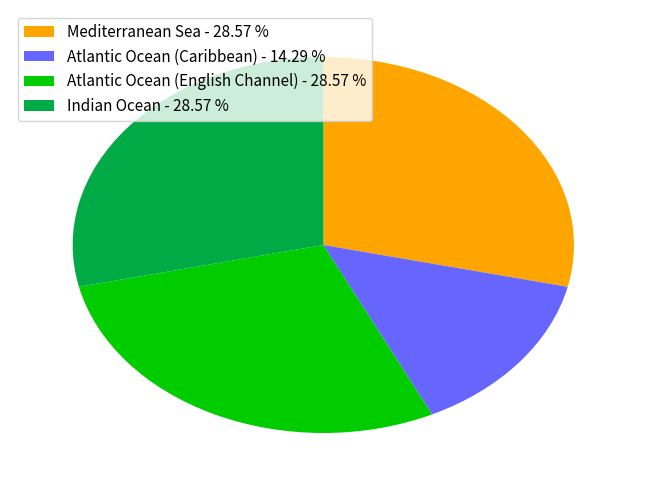

Combined, do Mediterranean Sea - 28.57 % and Atlantic Ocean (Caribbean) - 14.29 % account for over 50%?

No